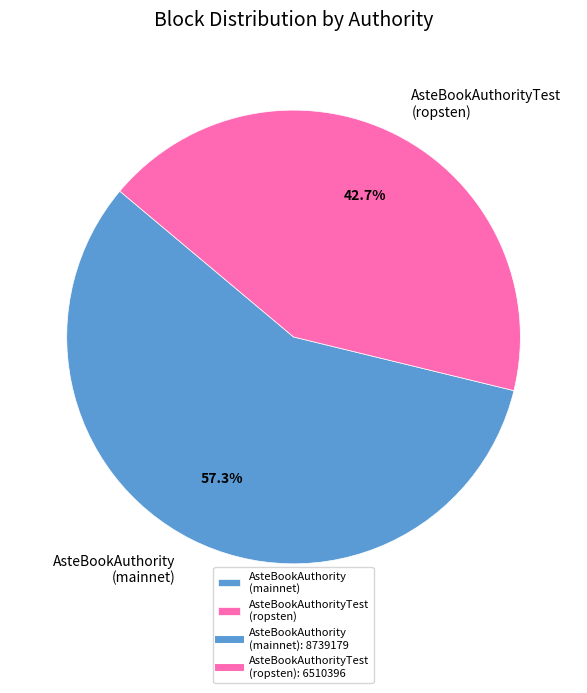

Rank the categories by value from lowest to highest.

AsteBookAuthorityTest (ropsten), AsteBookAuthority (mainnet)